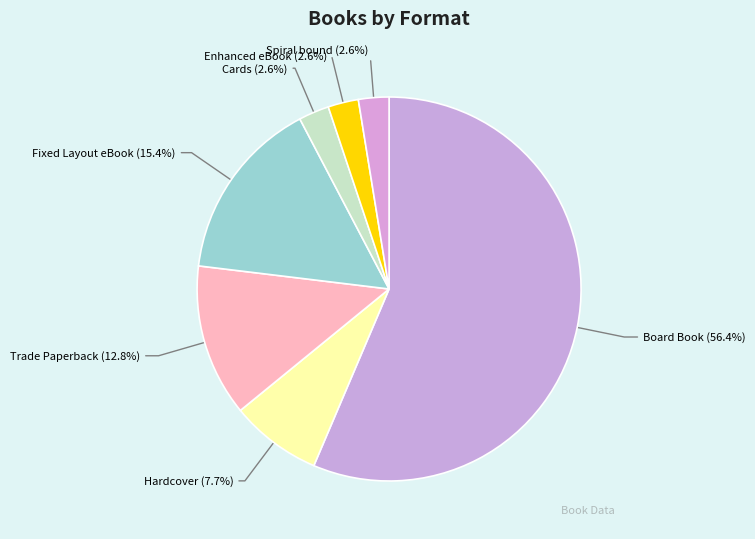

Combined, do Spiral bound and Trade Paperback account for over 50%?

No